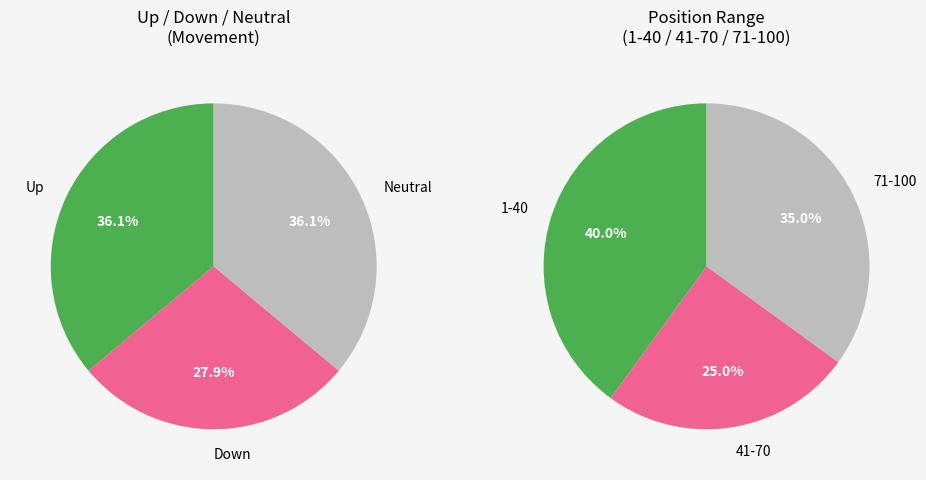

Combined, what portion of the pie is - and up?

72.1%